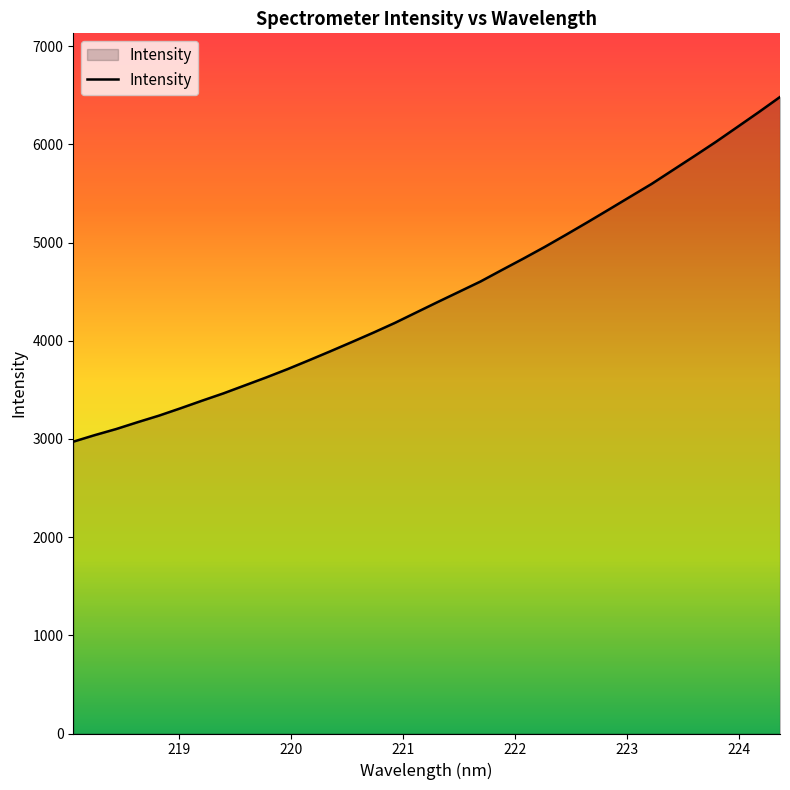

What is the maximum value shown in the chart?

6483.1